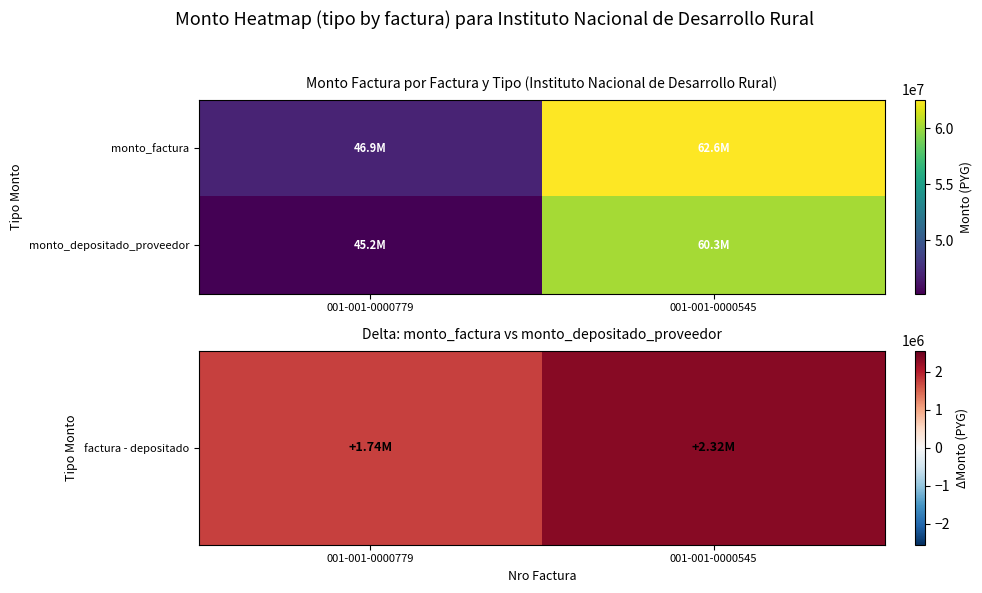

True or false: monto_depositado_proveedor has a value of 95991915 at 001-001-0000545.

False